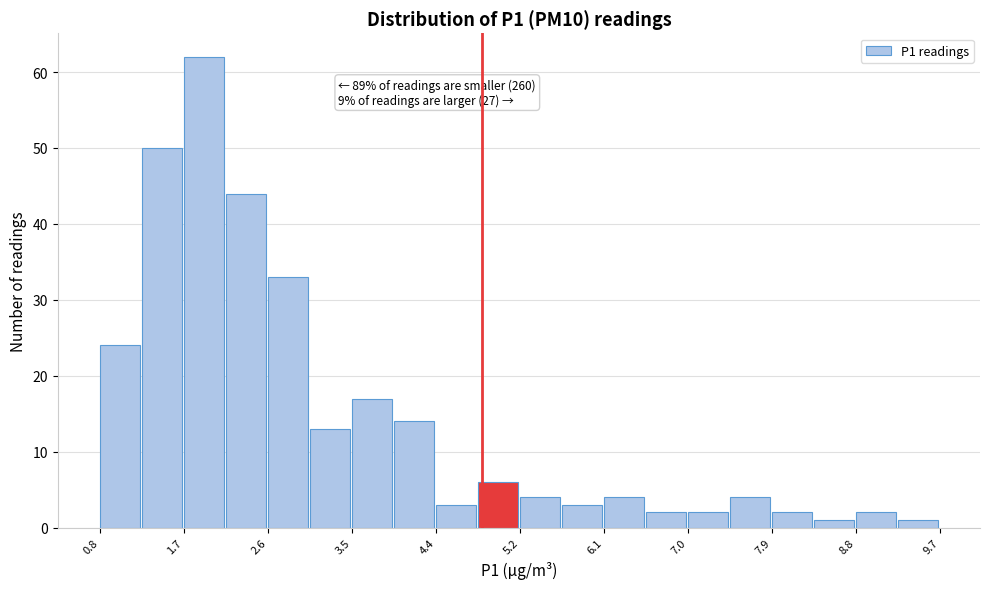

Which range on the x-axis has the tallest bar?

1.73 to 2.17